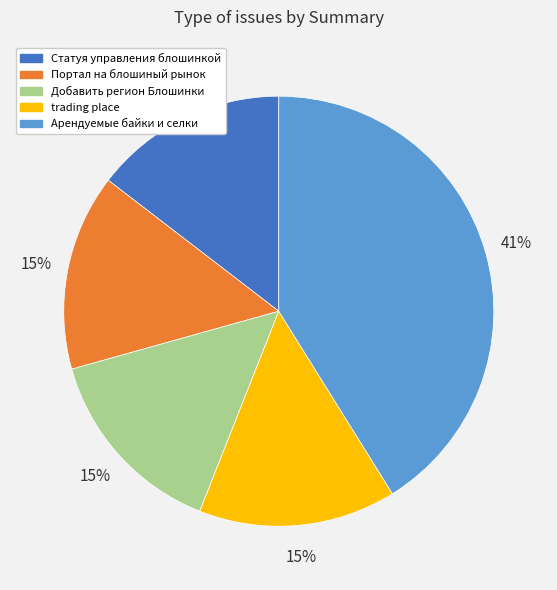

Does Статуя управления блошинкой account for over 50% of the chart?

No